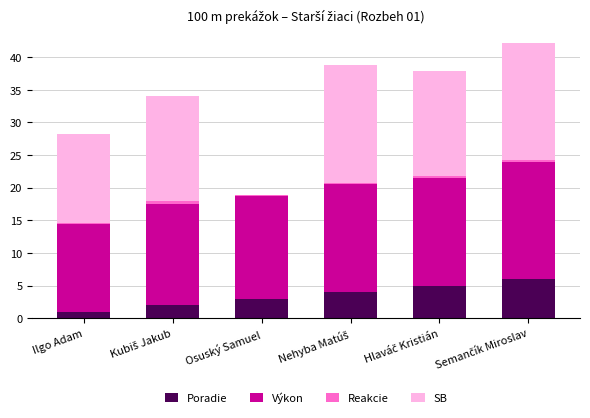

Count the number of data series in this chart.

4